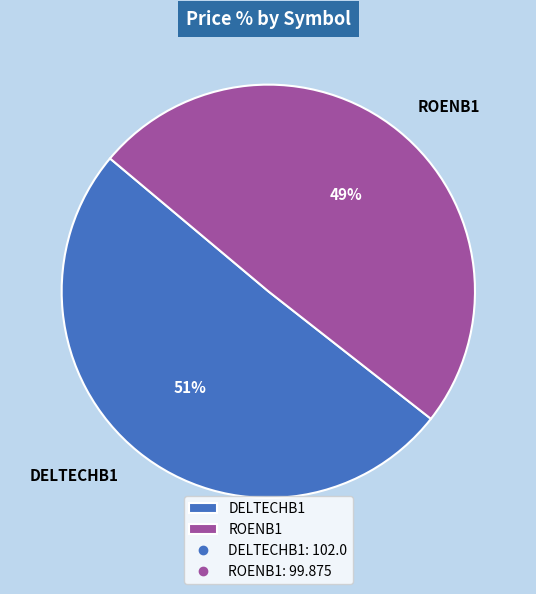

Do DELTECHB1 and ROENB1 together represent more than half of the pie?

Yes